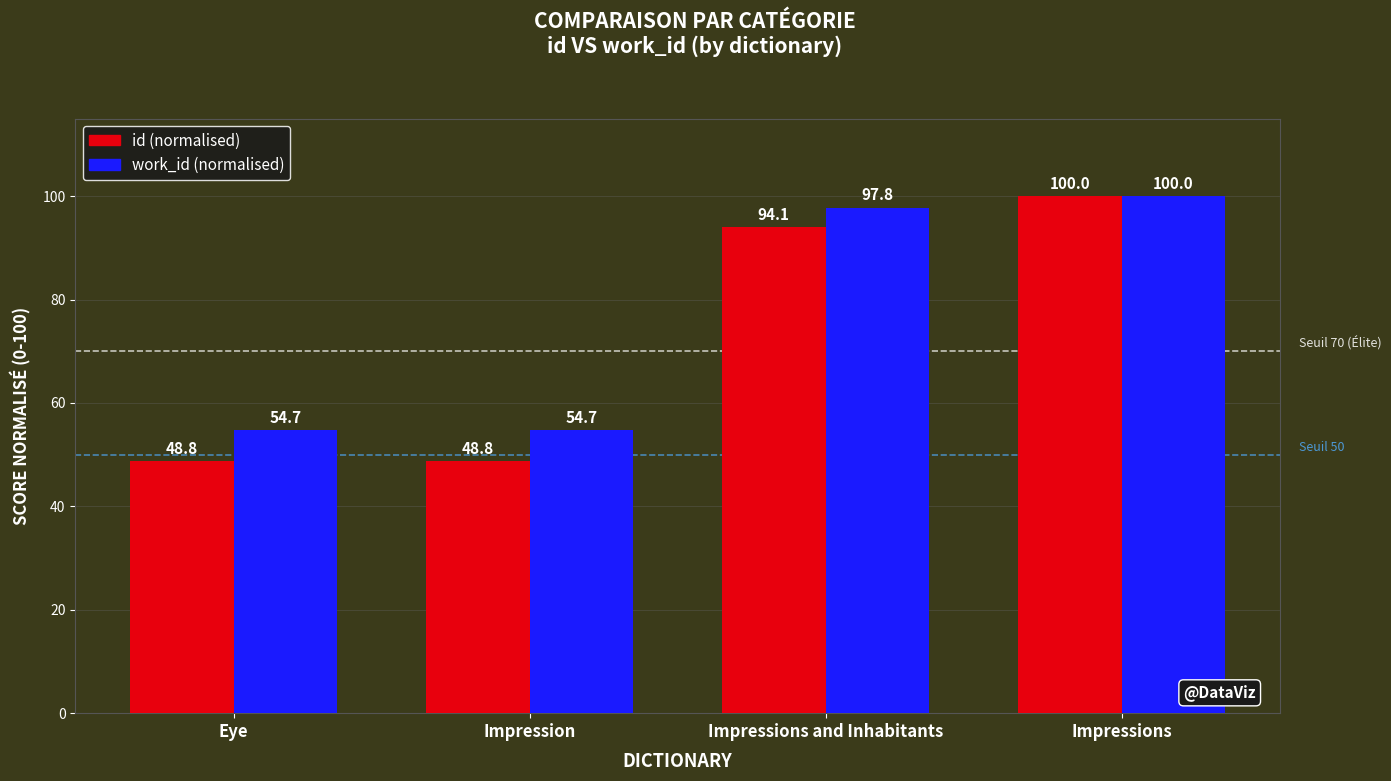

Reading left to right, extract all data points from this chart.

id (normalised): Eye=48.8	Impression=48.8	Impressions and Inhabitants=94.1	Impressions=100.0
work_id (normalised): Eye=54.7	Impression=54.7	Impressions and Inhabitants=97.8	Impressions=100.0